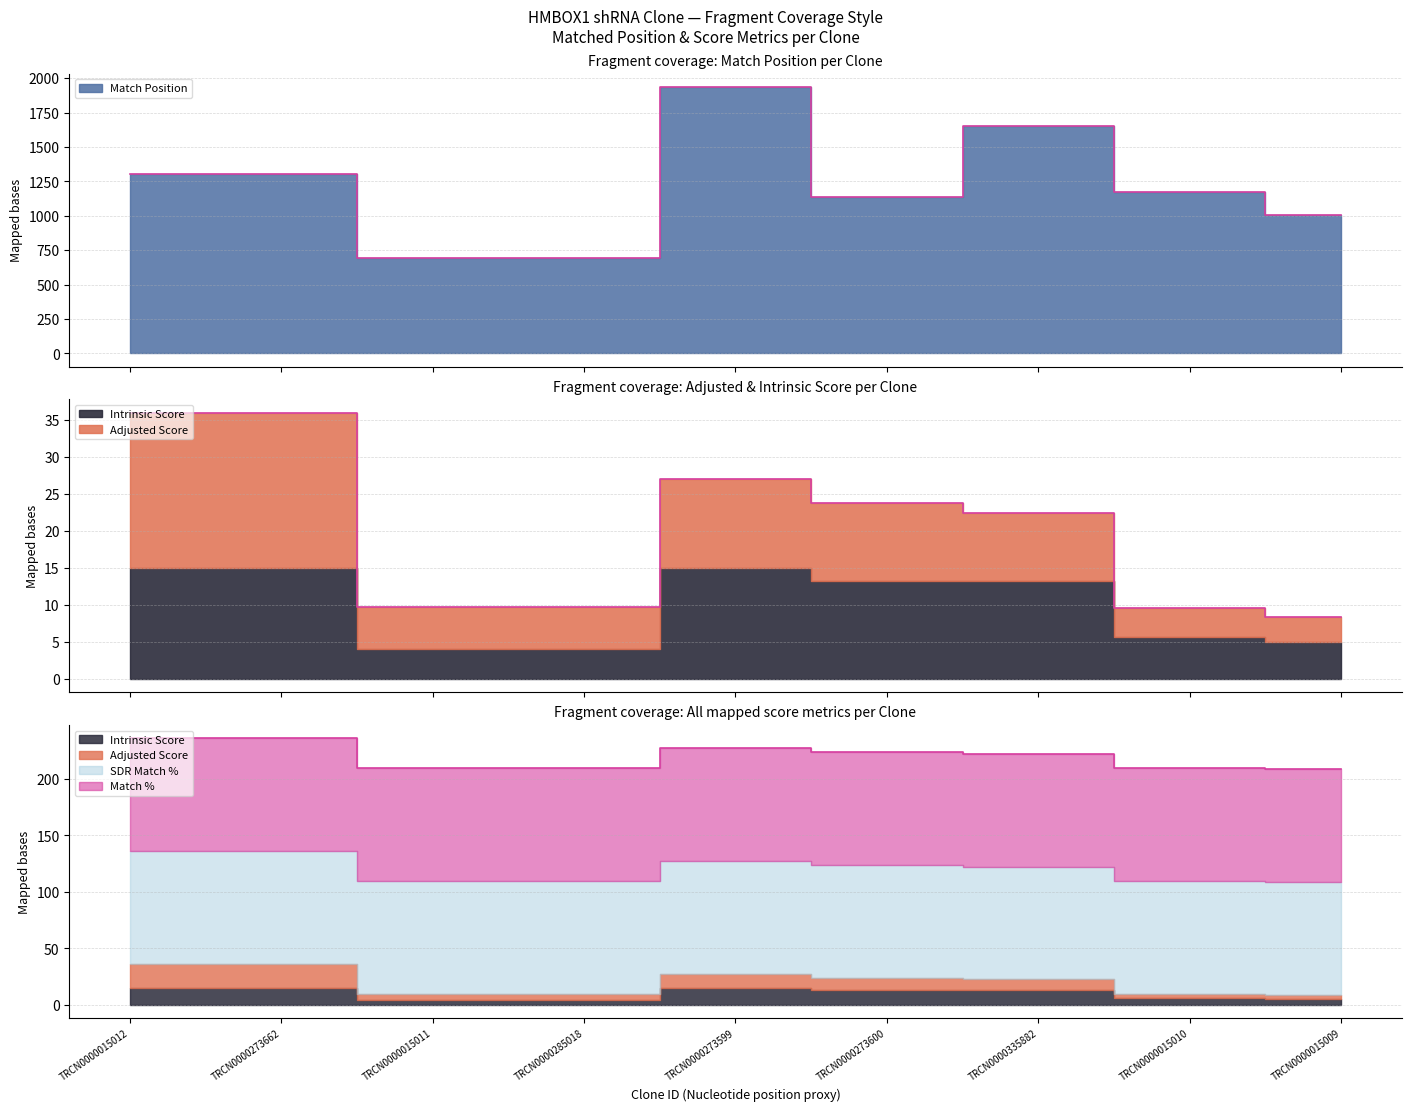

What is the sum of the Adjusted Score values at TRCN0000273599 and TRCN0000273600?

22.6